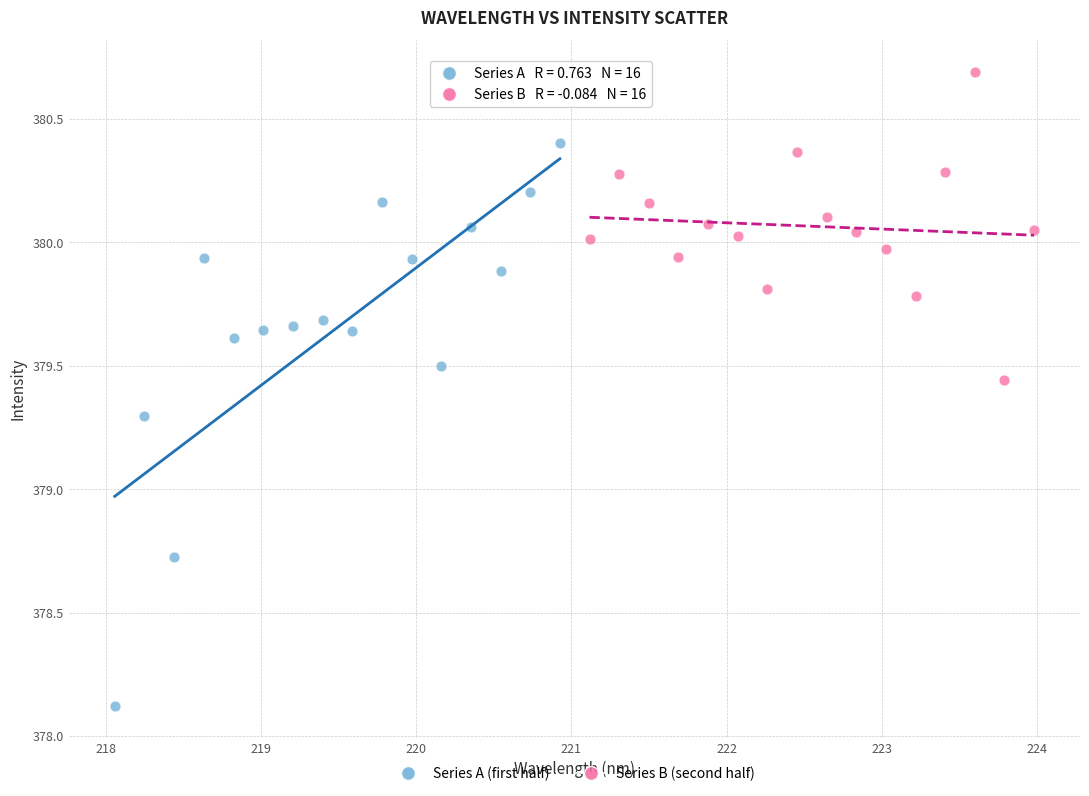

Which series contains the highest Y value?

Series B (second half)